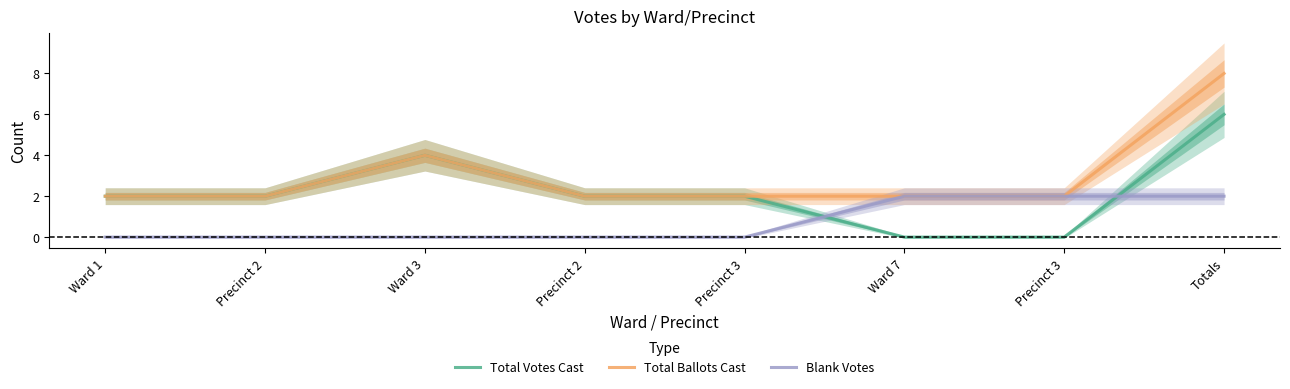

The Total Ballots Cast series shows 2 at Ward 1. True or false?

True